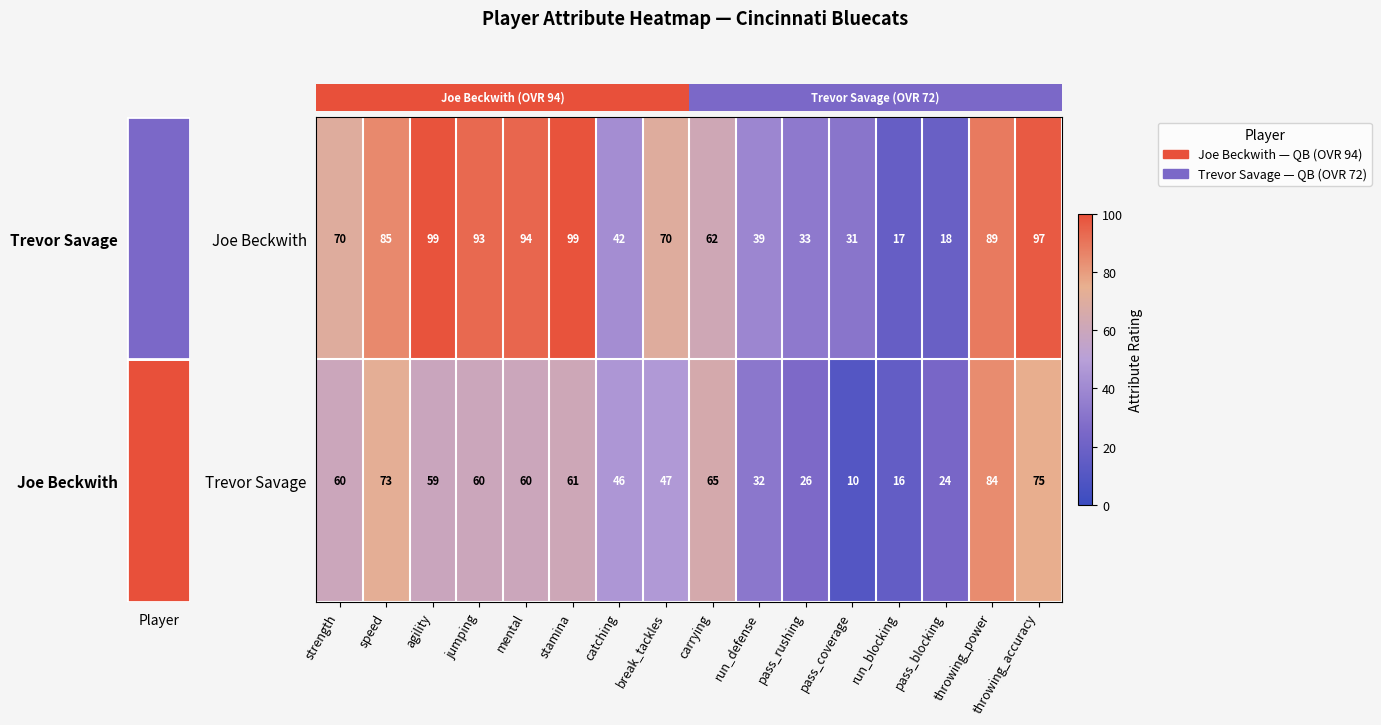

Which series changed the most between speed and stamina?

Joe Beckwith